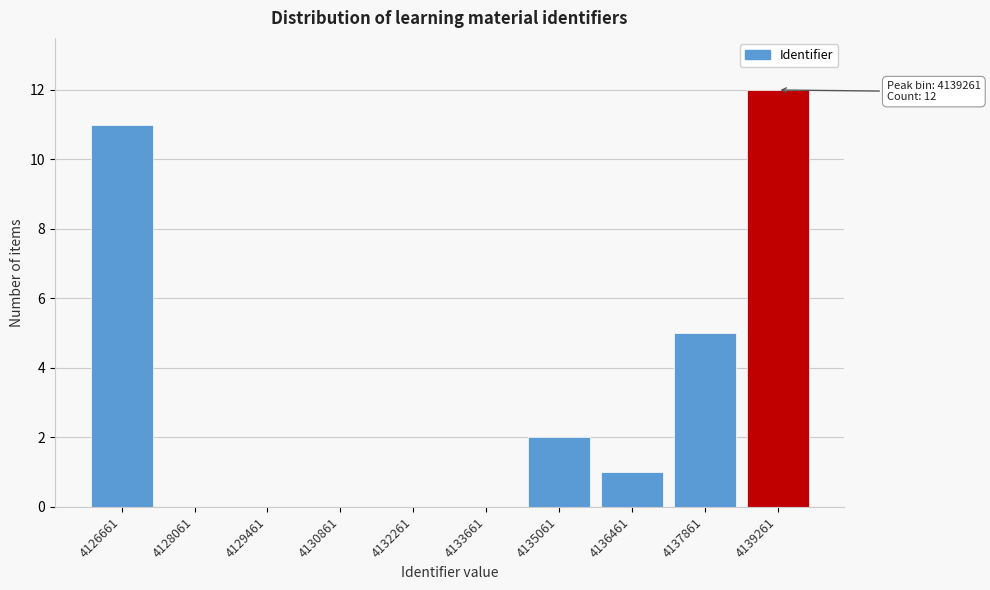

Reading left to right, transcribe all the data shown in this chart.

4126661=11	4128061=0	4129461=0	4130861=0	4132261=0	4133661=0	4135061=2	4136461=1	4137861=5	4139261=12